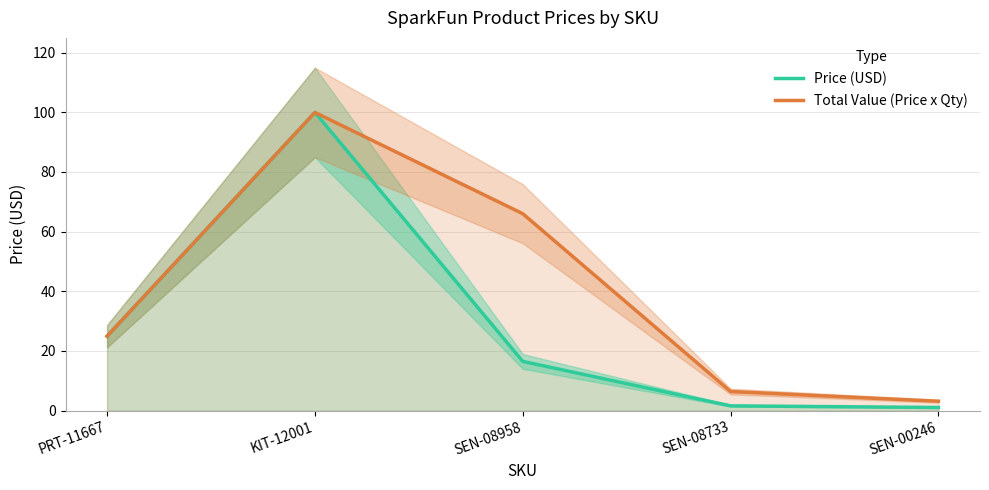

Rank the series by their maximum value, from lowest to highest.

Price (USD), Total Value (Price x Qty)